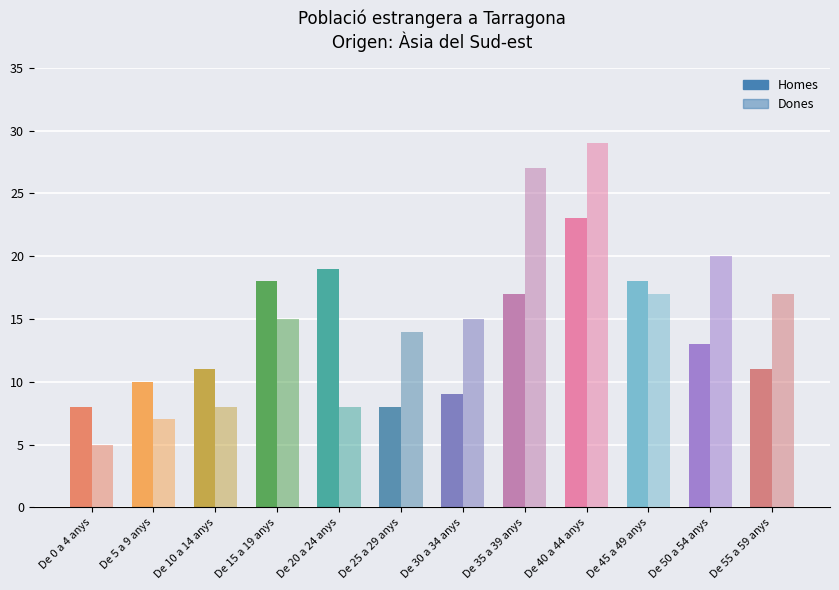

The Homes series shows 13 at De 50 a 54 anys. True or false?

True